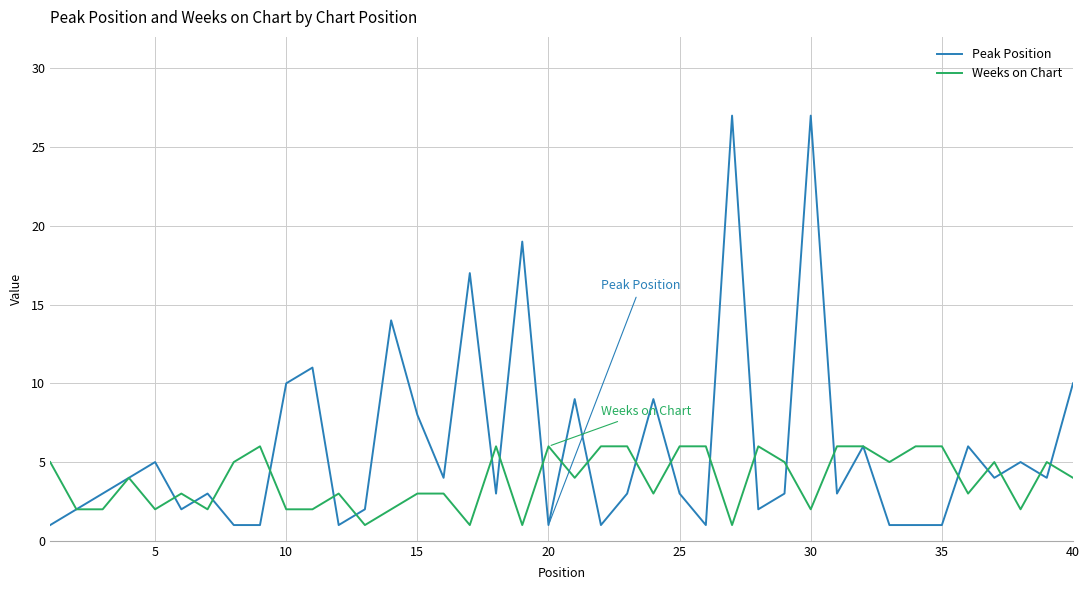

Which series has the largest range (max minus min)?

Peak Position